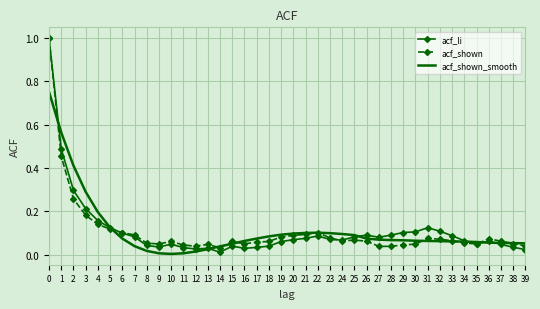

Which series has the widest spread of values?

acf_li